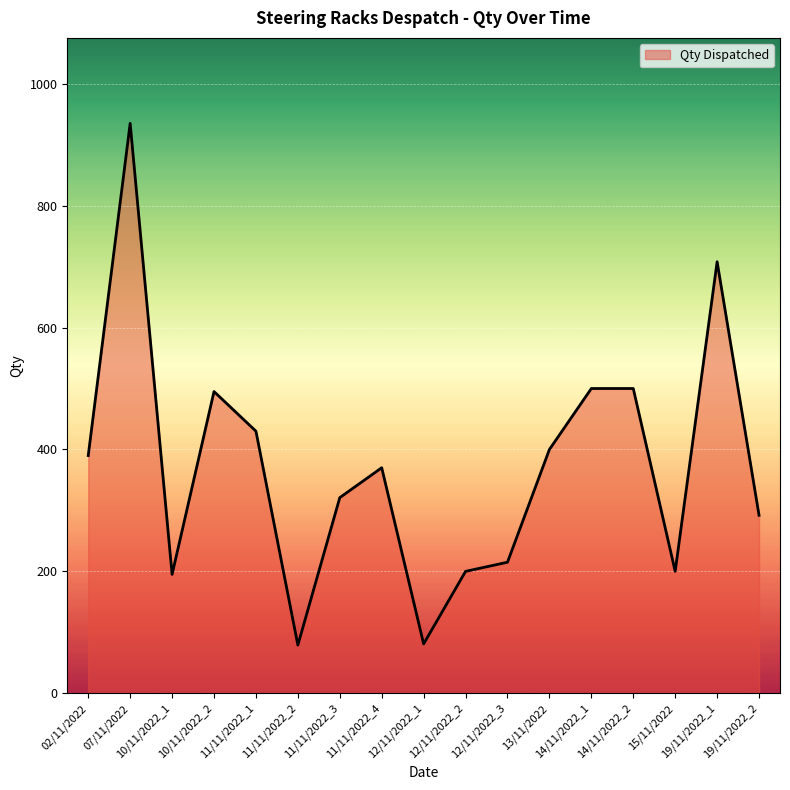

The value at 14/11/2022_2 is 800. True or false?

False